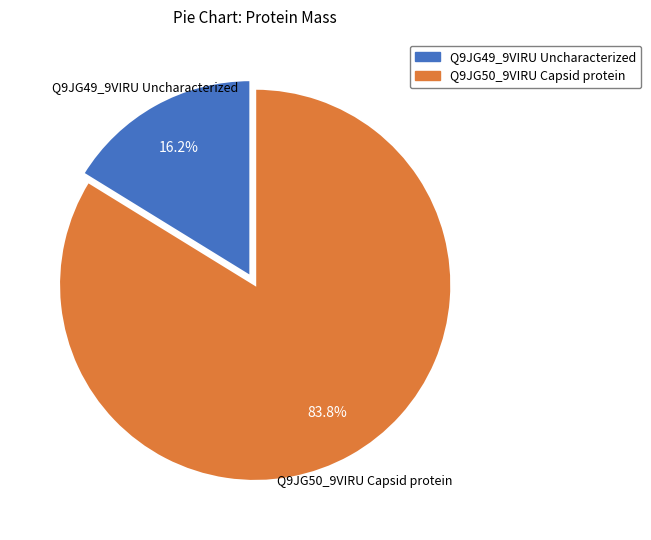

How many segments does this pie chart have?

2